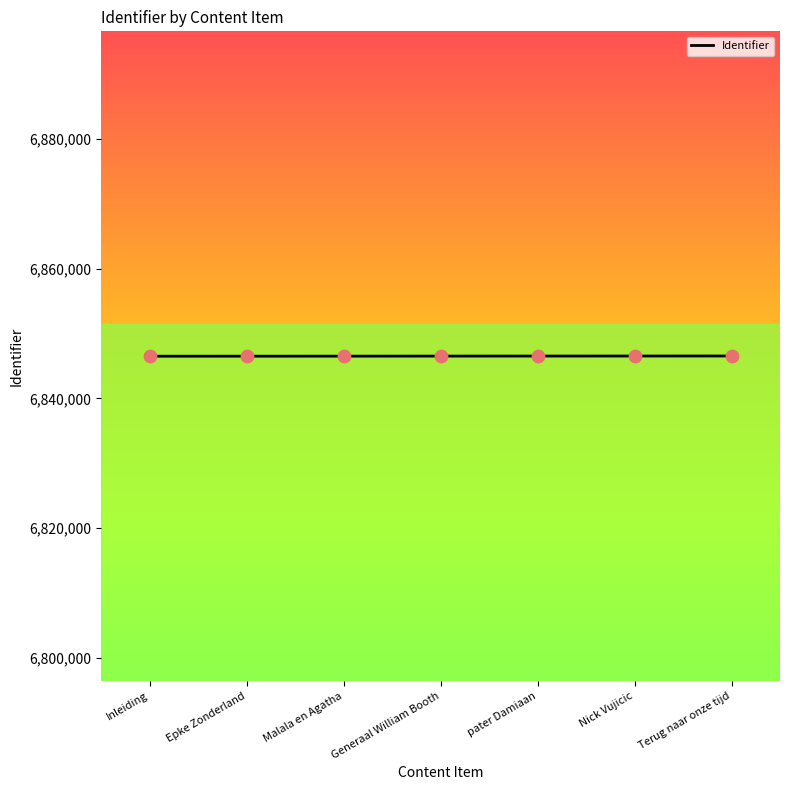

What is the ratio of the value at Malala en Agatha to the value at pater Damiaan?

1.0